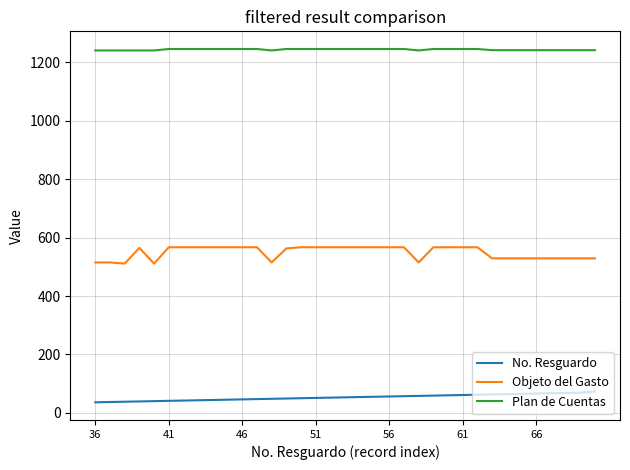

What is the lowest value of the Plan de Cuentas series?

1241